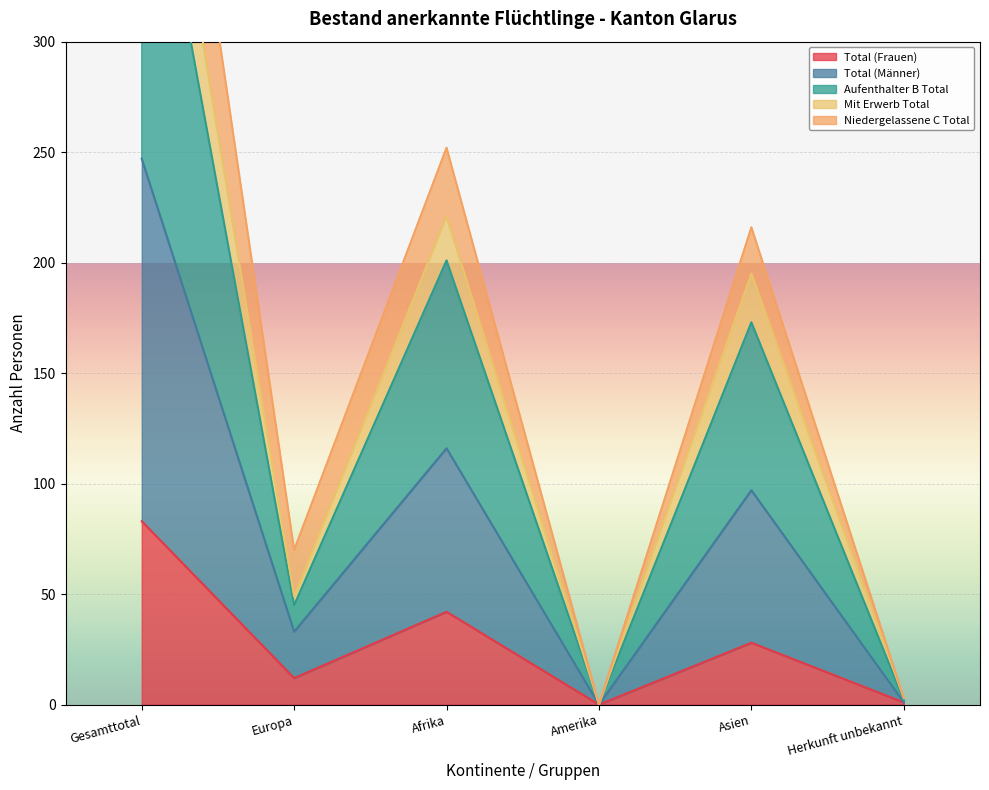

Rank the categories by Total (Frauen) value from lowest to highest.

Amerika, Herkunft unbekannt, Europa, Asien, Afrika, Gesamttotal